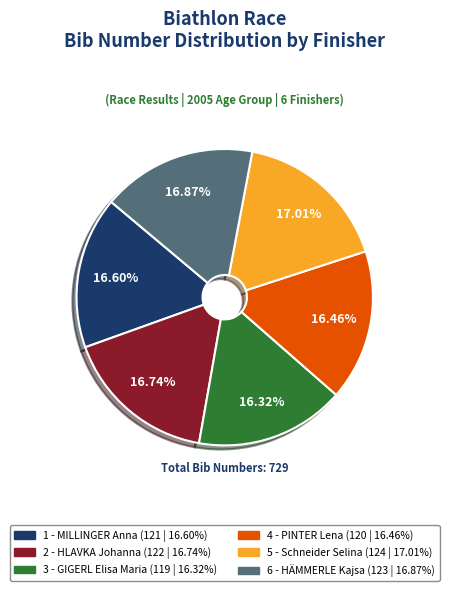

Do 6 - HÄMMERLE Kajsa and 2 - HLAVKA Johanna together represent more than half of the pie?

No